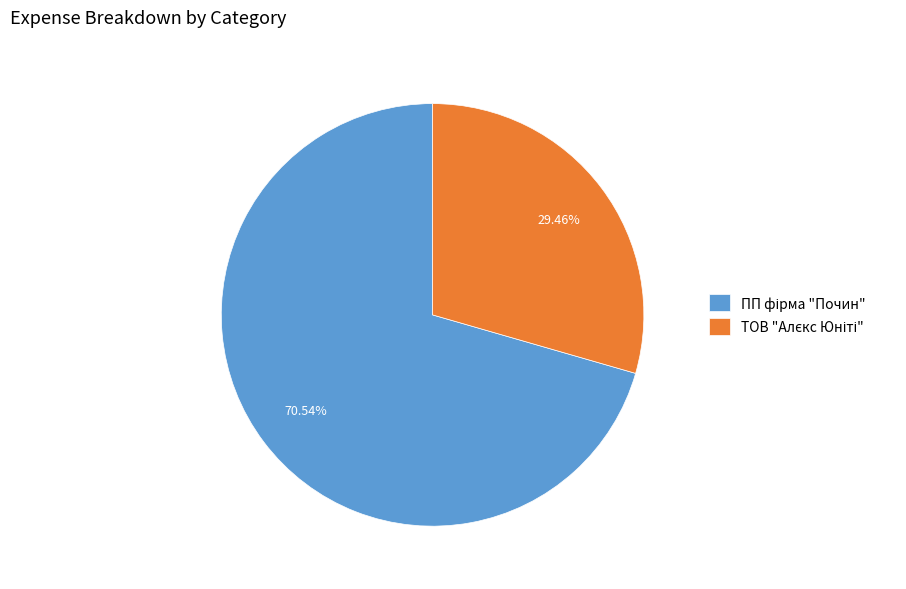

Count the number of slices in the pie.

2